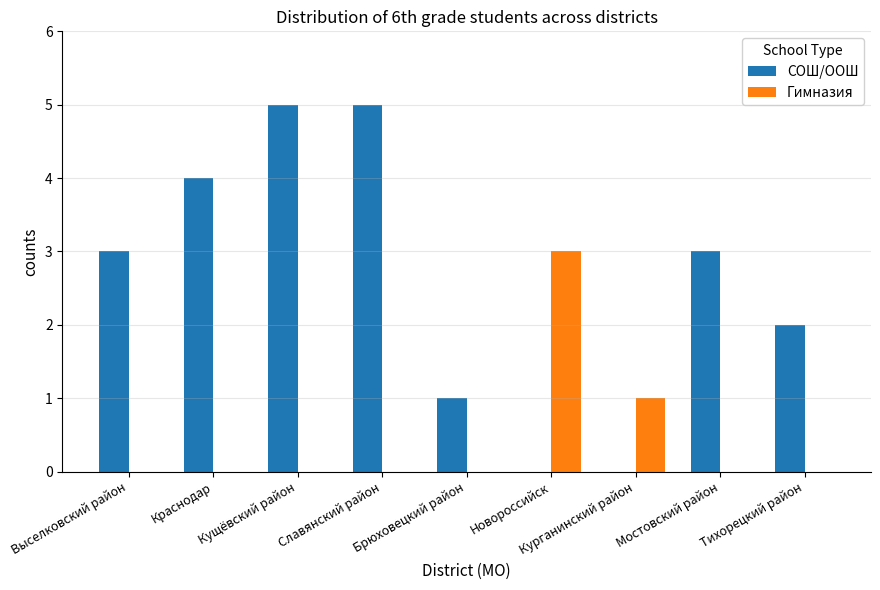

Is the value of Гимназия at Краснодар greater than the value of СОШ/ООШ at Краснодар?

No